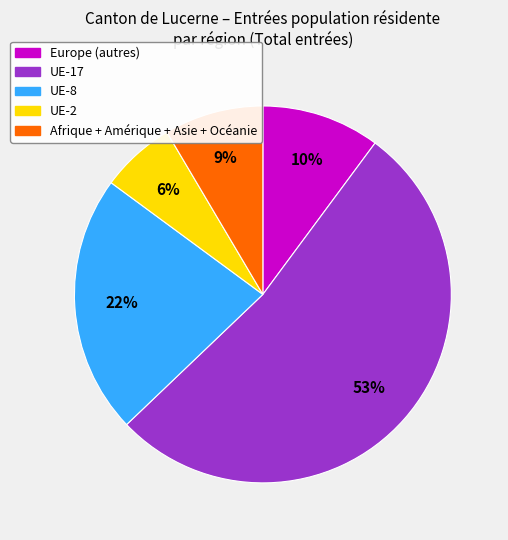

Is there any slice that represents more than half of the pie?

Yes